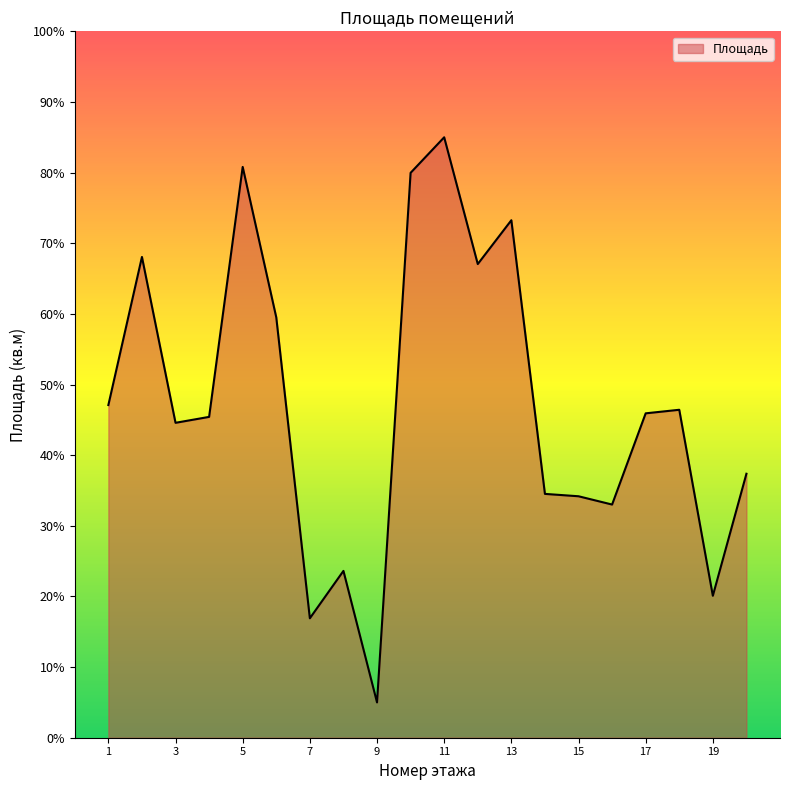

What is the sum of all values?

947.8